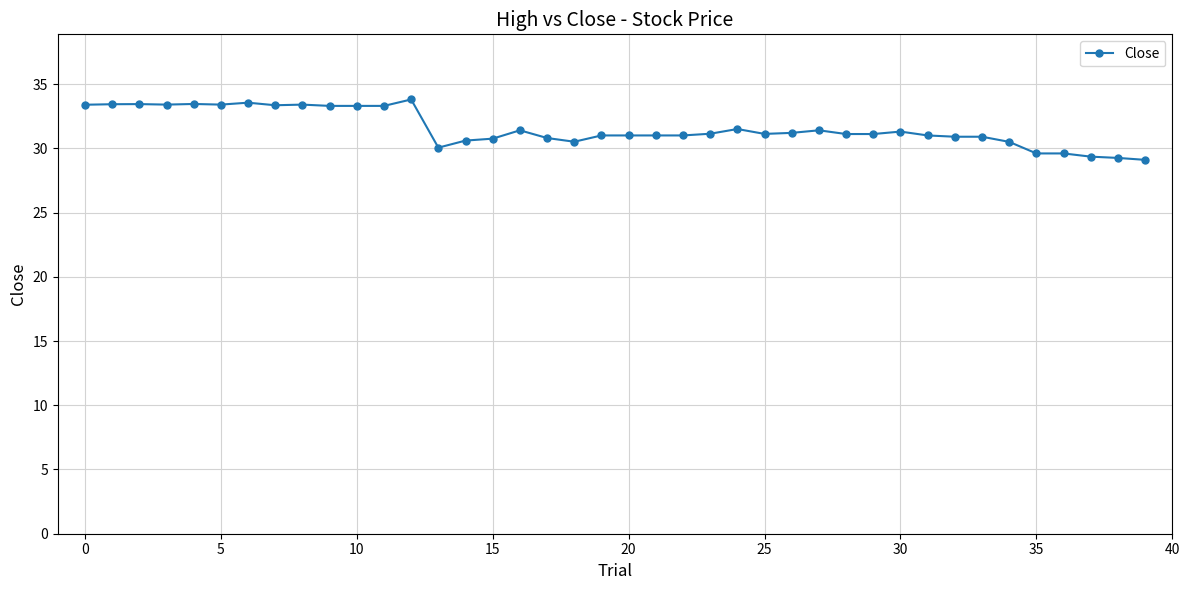

What is the value of the 18th point from the left?

30.8